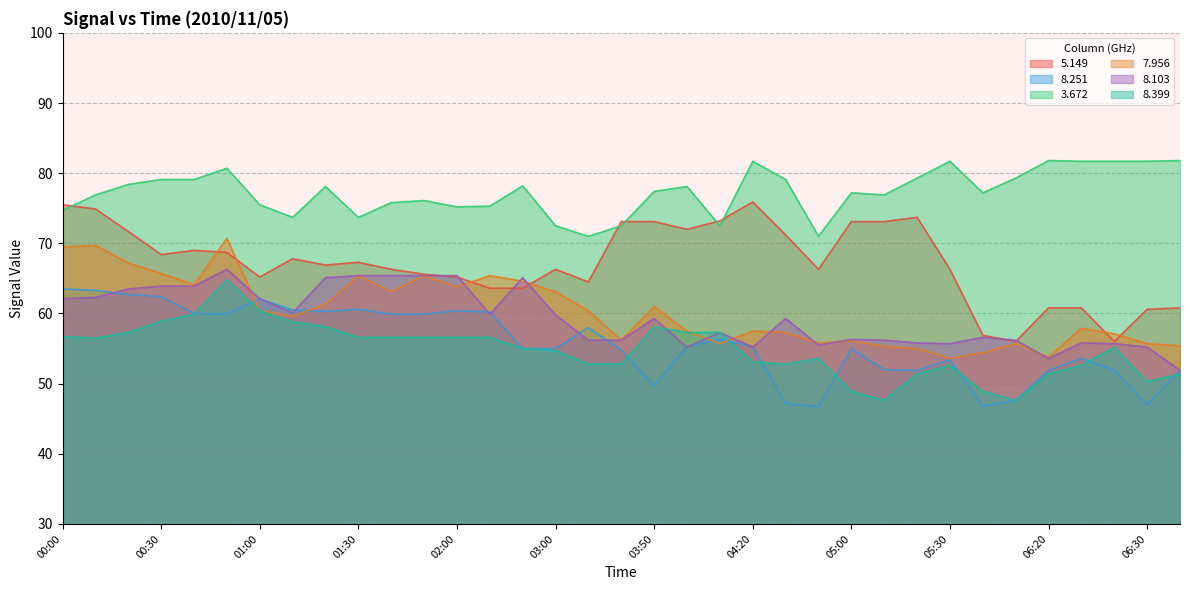

Which category has the lowest value in the   8.251 series?

04:40